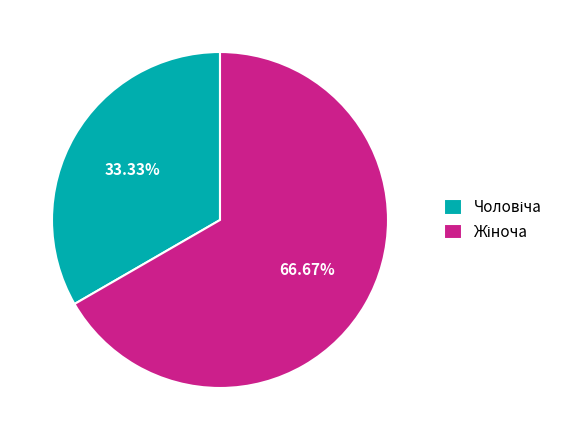

Is there any slice that represents more than half of the pie?

Yes